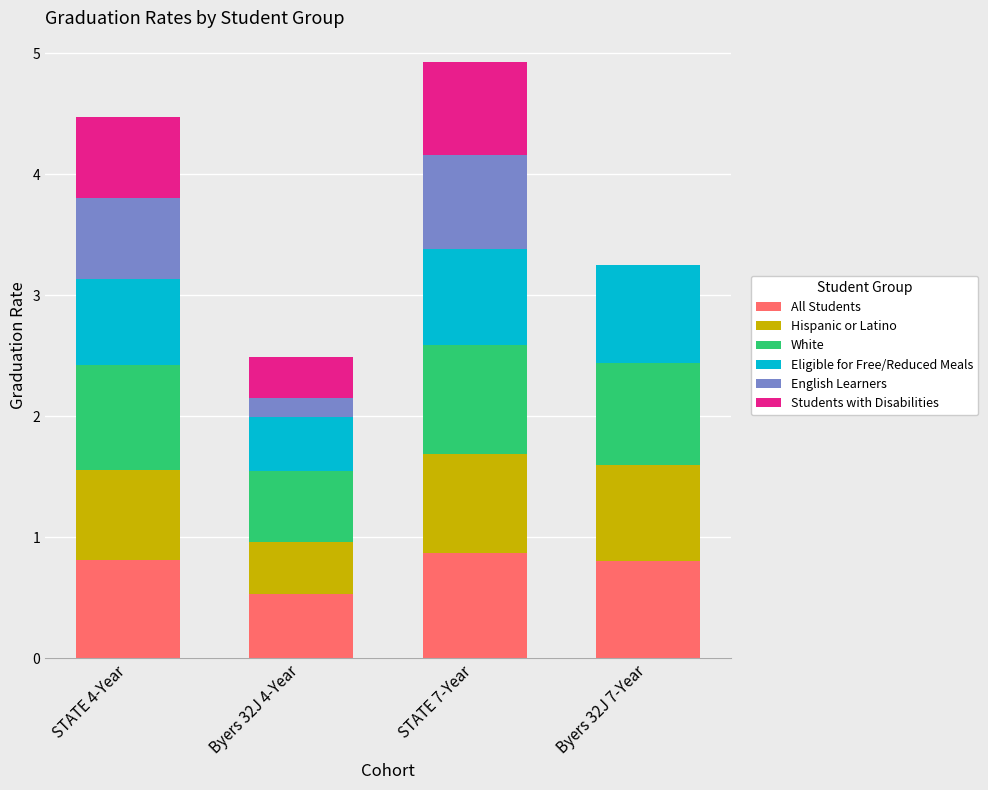

What is the maximum value for All Students?

0.9